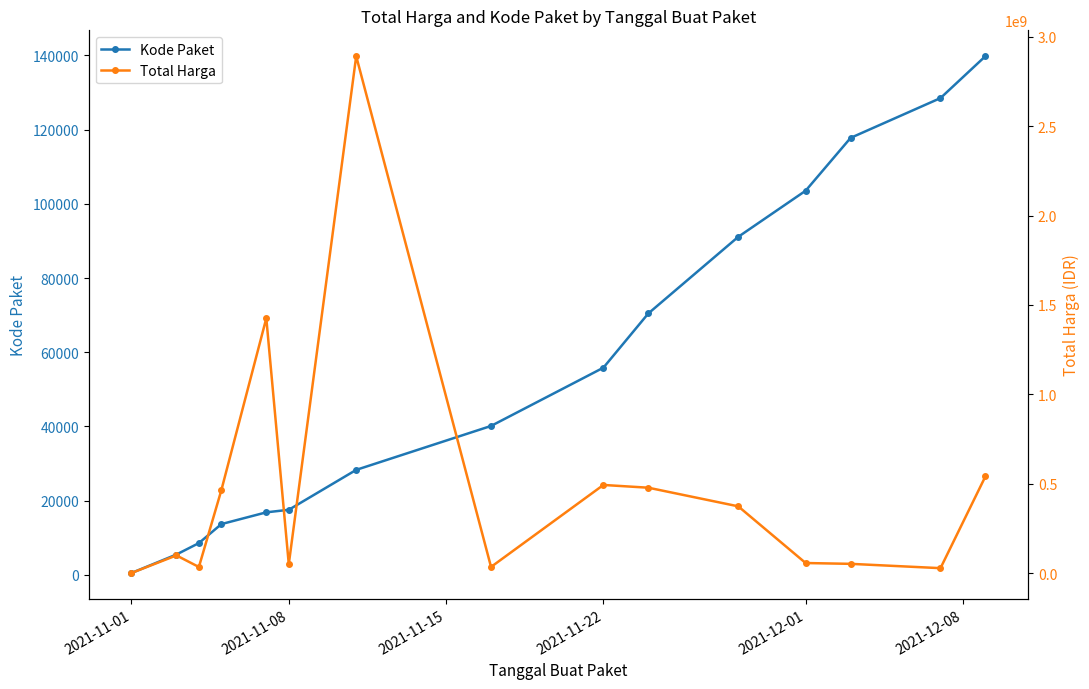

How many data points in Total Harga are less than 98772570?

7